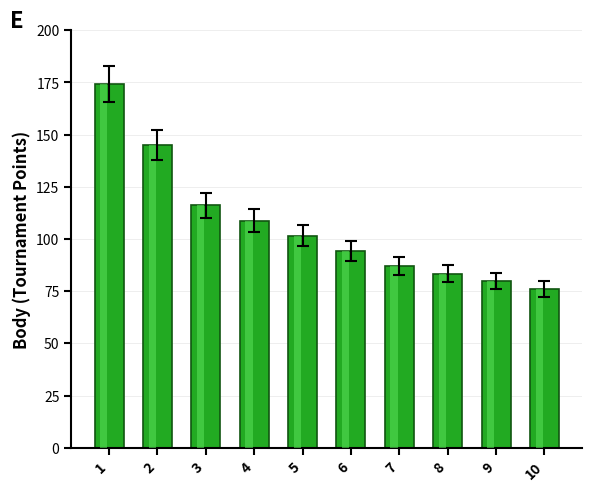

The value at 1 is 174.1. True or false?

True